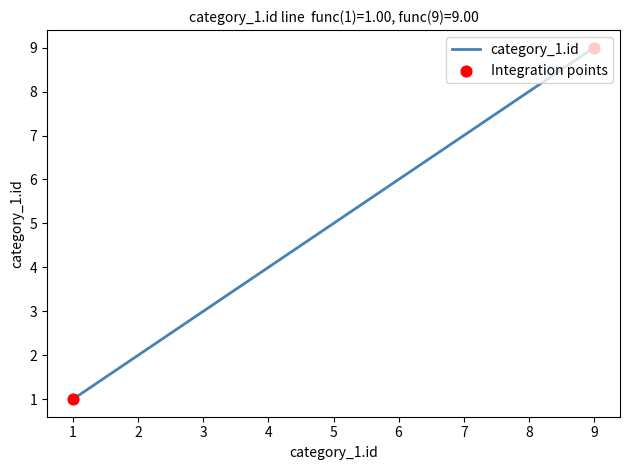

Approximately how many times larger is the value at 2 compared to 4?

0.5